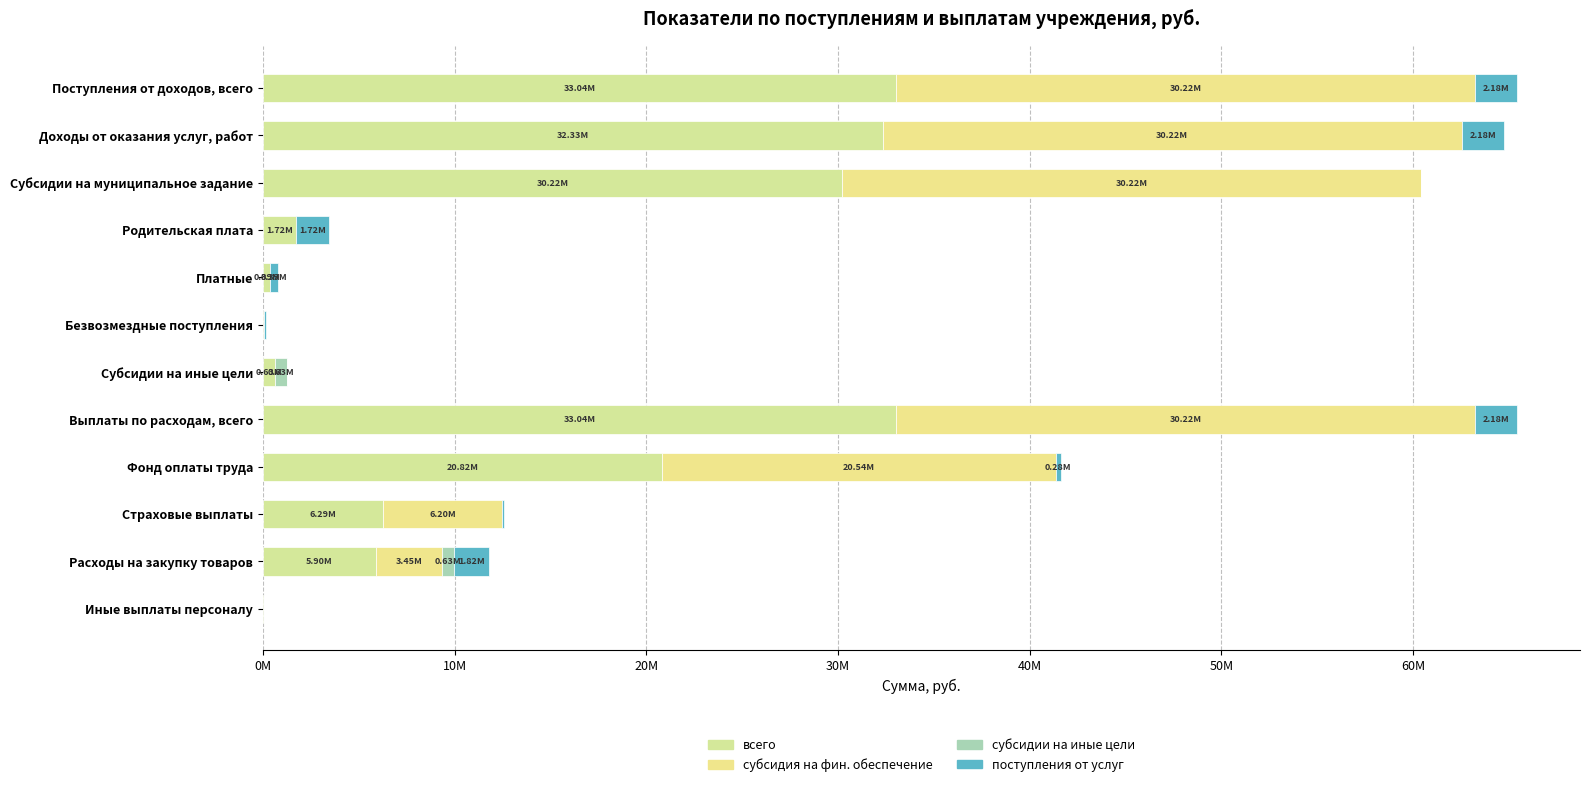

At which label is всего closest to 16535826?

Фонд оплаты труда